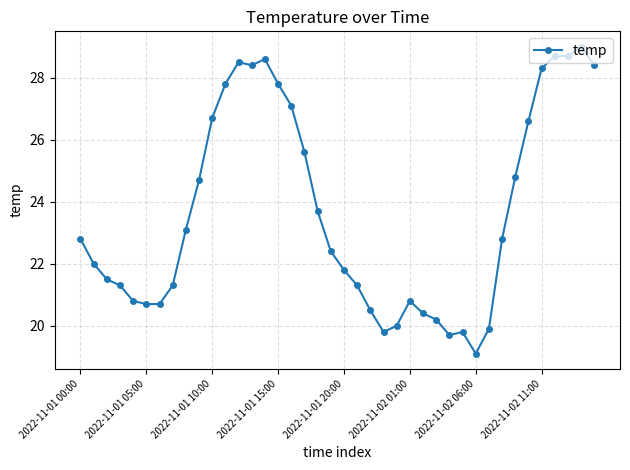

What is the value of the 29th point from the left?

19.7